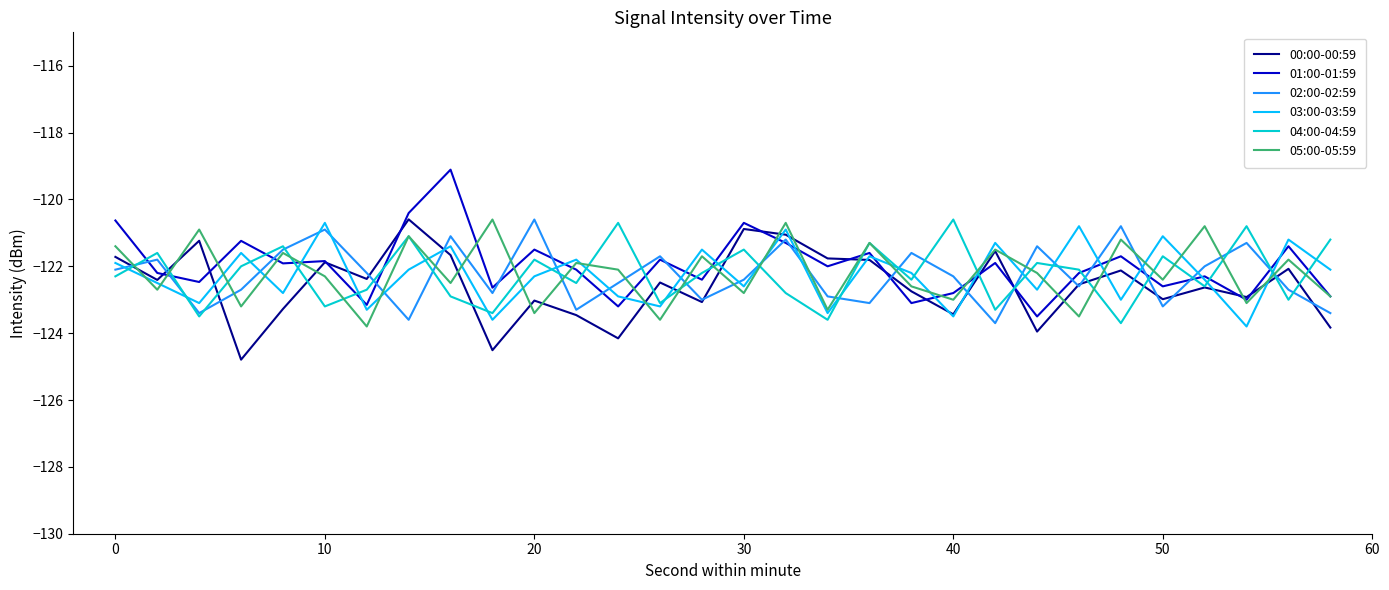

What is the highest value of the 05:00-05:59 series?

-120.6